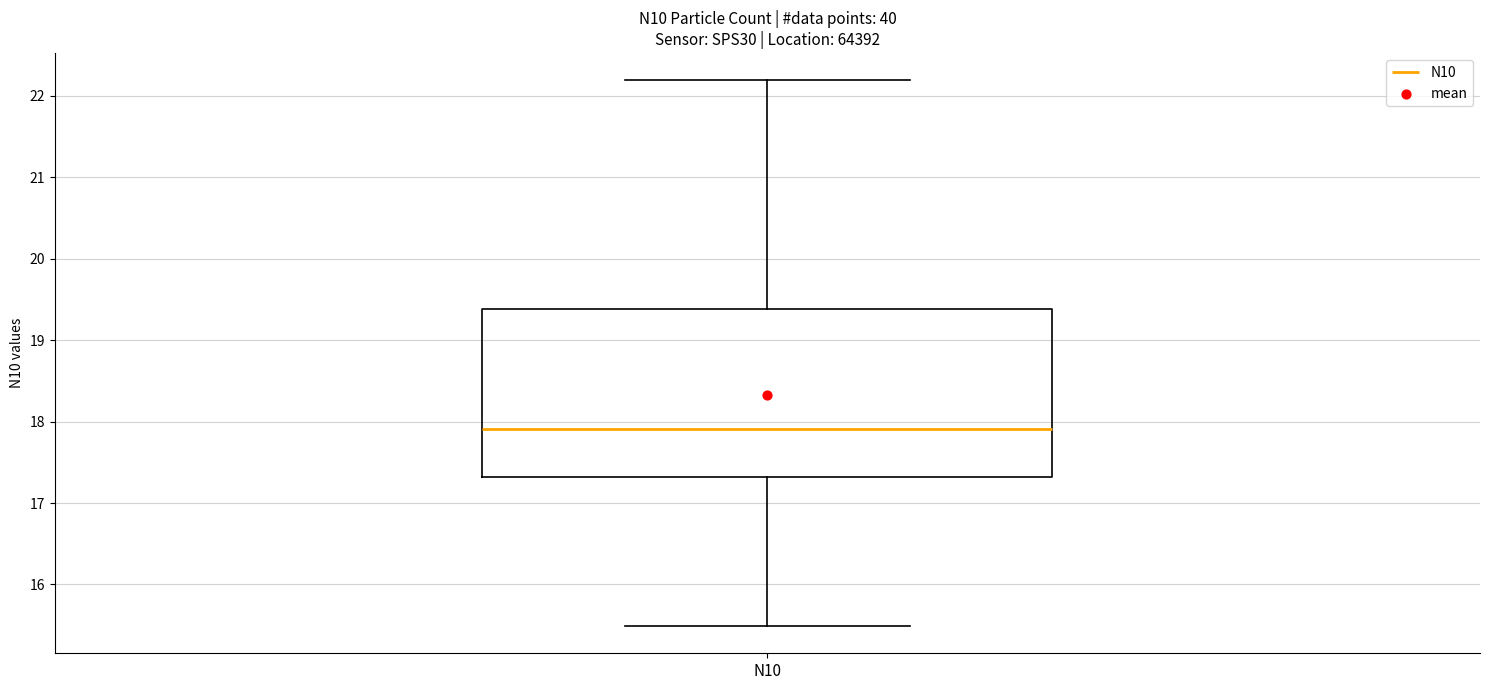

Where does the lower whisker of the box for N10 end on the y-axis? The values are not printed on the chart, so give them approximately, as read against the axis.

15.5